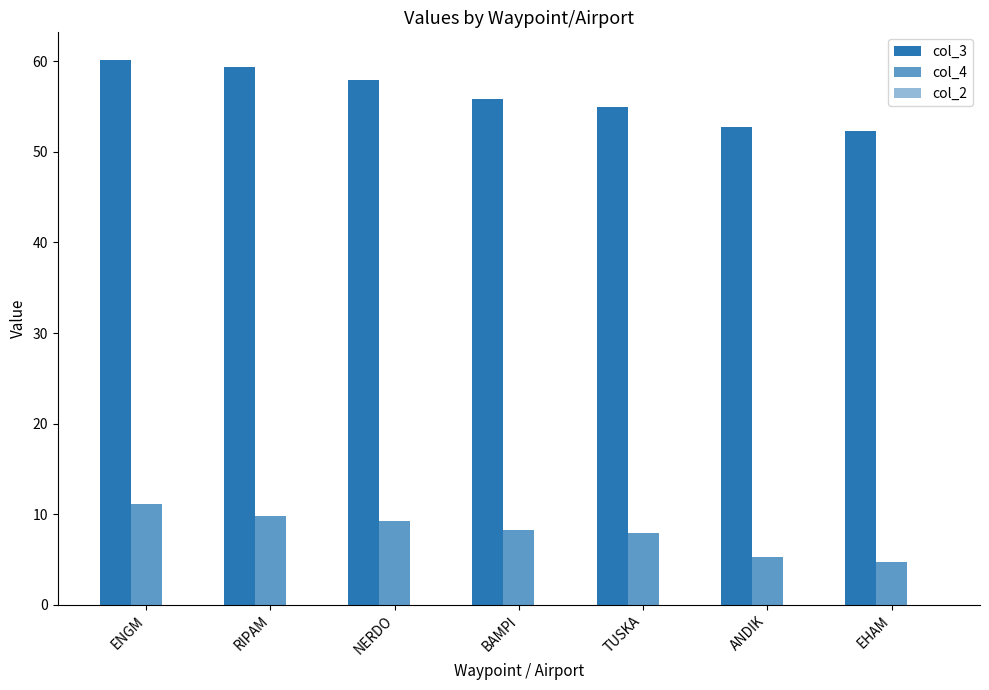

At which category is the sum across all series the highest?

ENGM